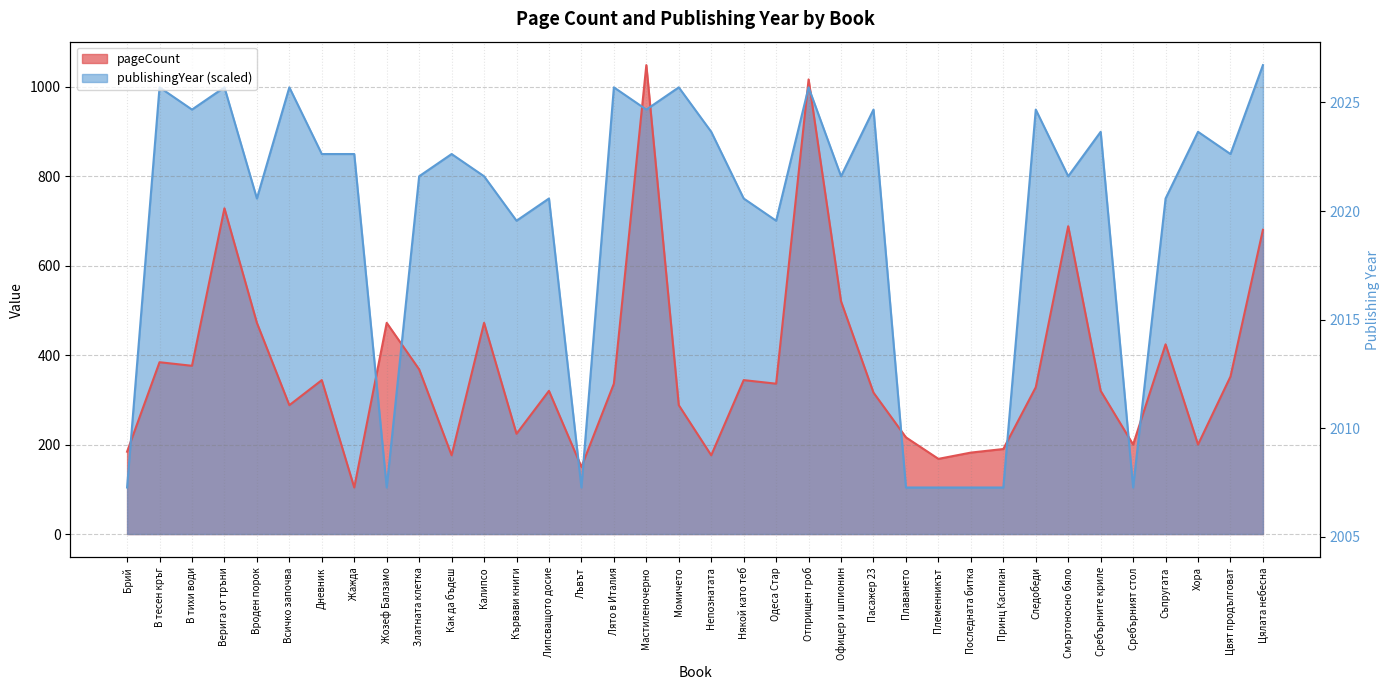

What position from the left is Калипсо?

12